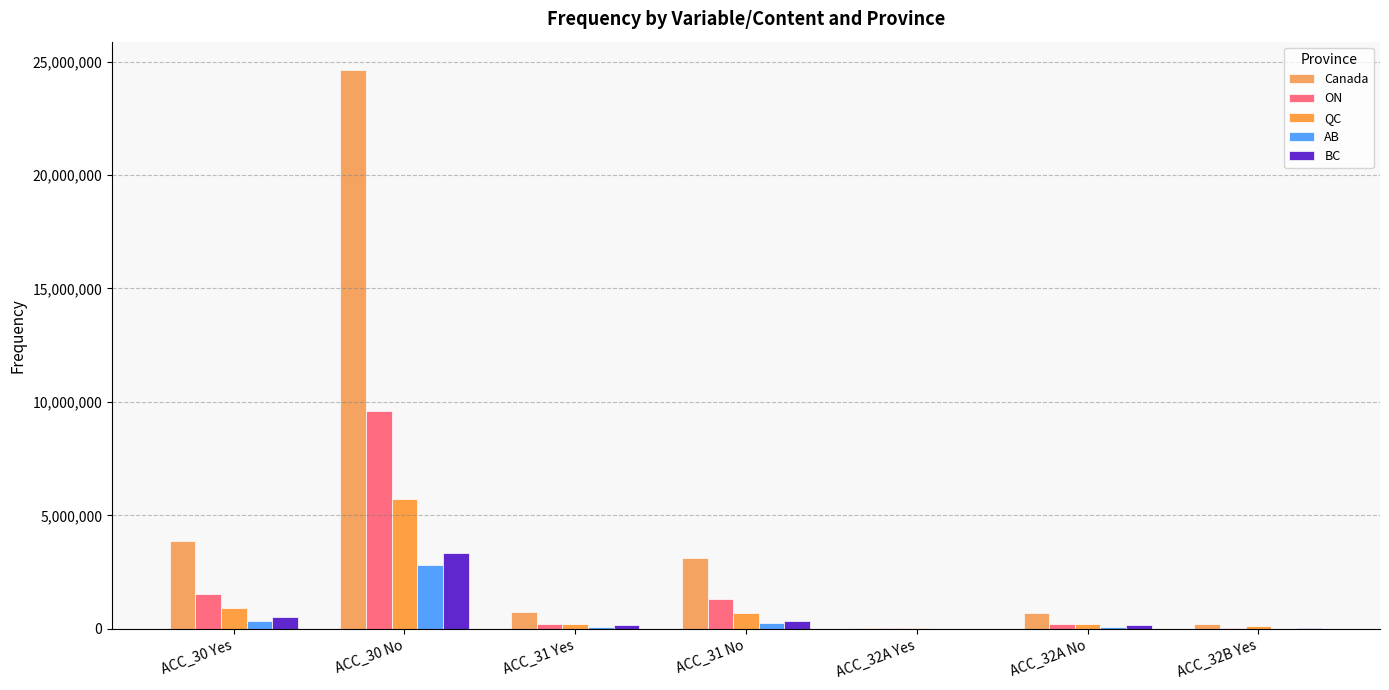

Count the number of data series in this chart.

5